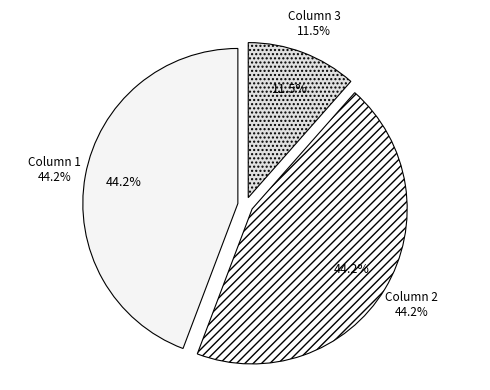

What is the smallest slice in the pie chart?

Column 3